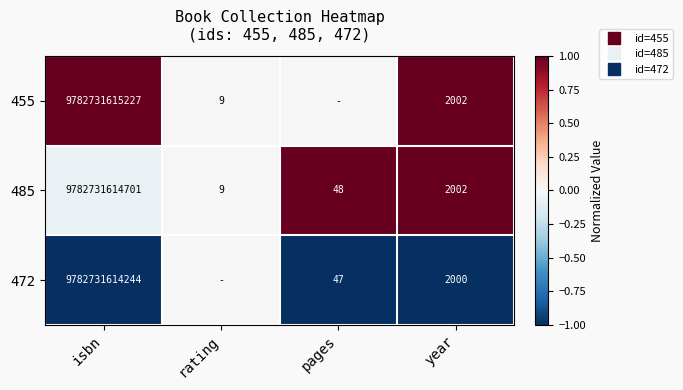

Which has a higher value, year or rating?

year